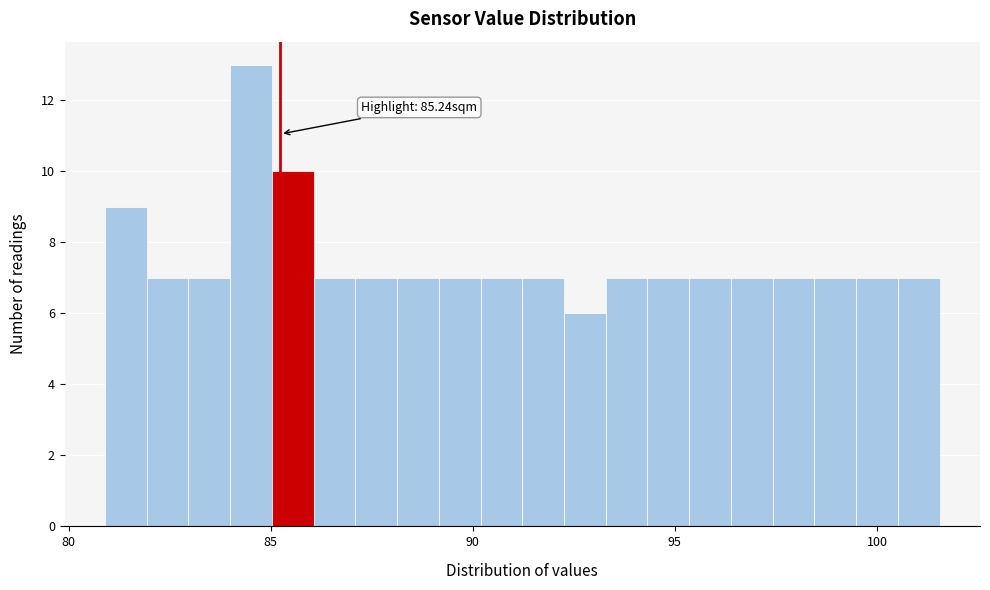

Around what value on the x-axis is the tallest bar? Give the approximate position of its centre, as read against the axis.

84.5